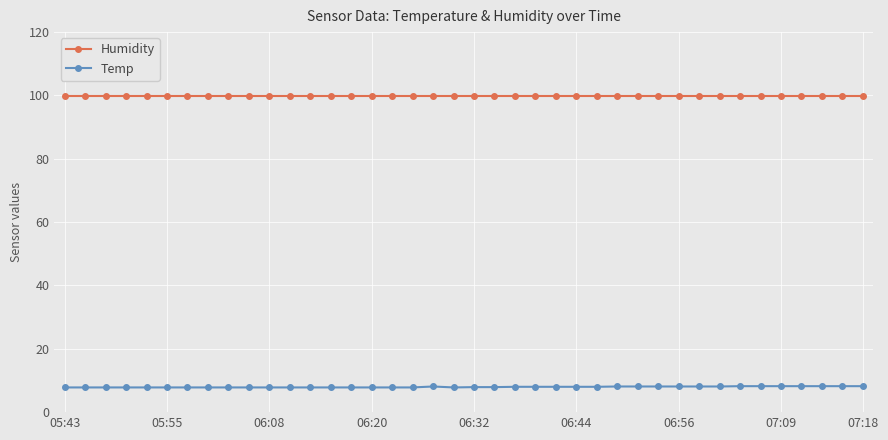

Which series has the largest total across all categories?

Humidity